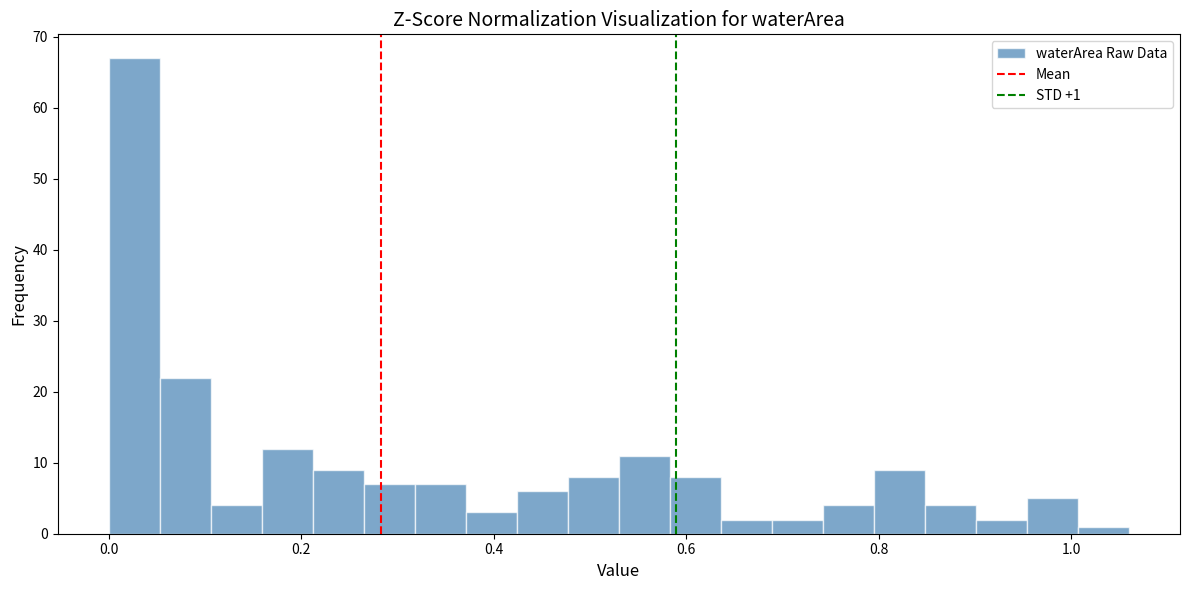

Around what value on the x-axis is the tallest bar? Give the approximate position of its centre, as read against the axis.

0.02